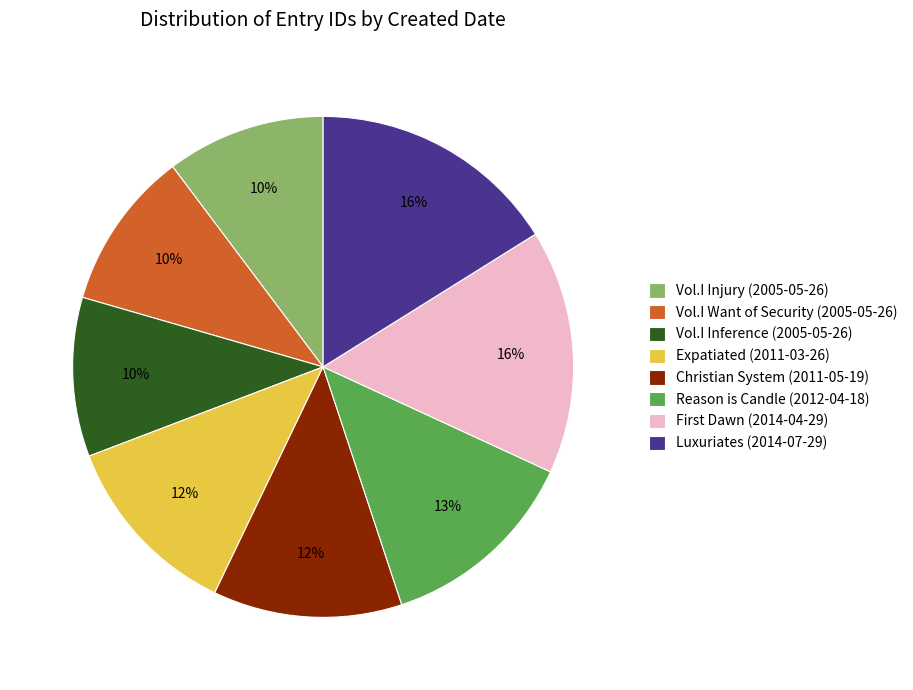

What percentage is the Reason is Candle (2012-04-18) slice, to the nearest percent?

13%